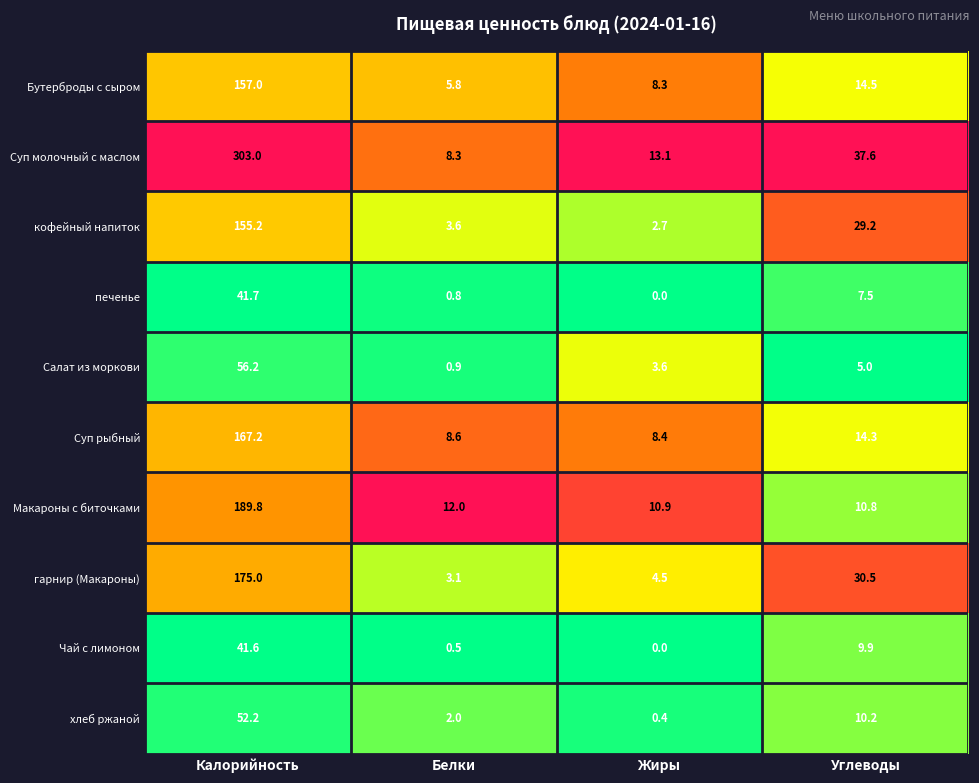

How many data points in хлеб ржаной are above 10?

2